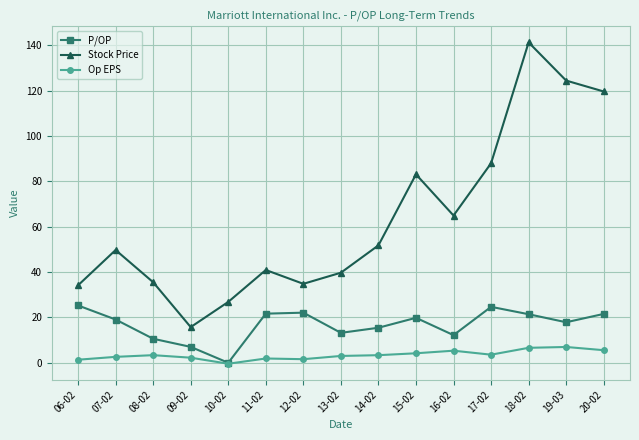

List the series in order of their peak value, highest first.

Stock Price, P/OP, Op EPS